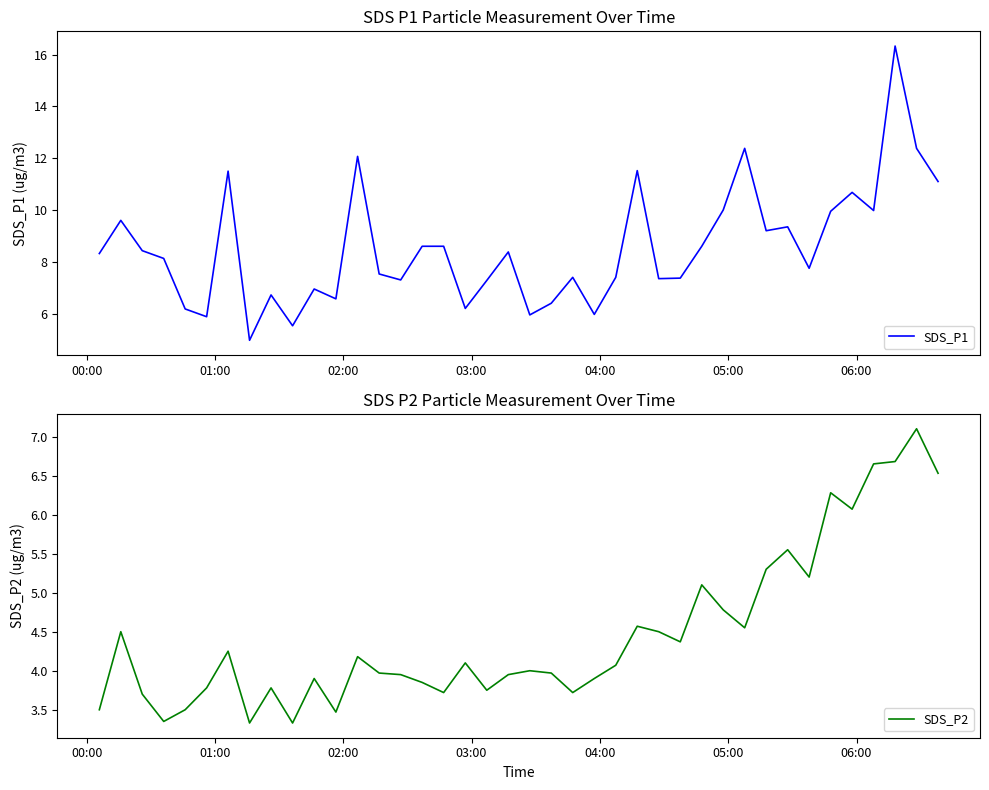

What is the lowest value of the SDS_P2 series?

3.3